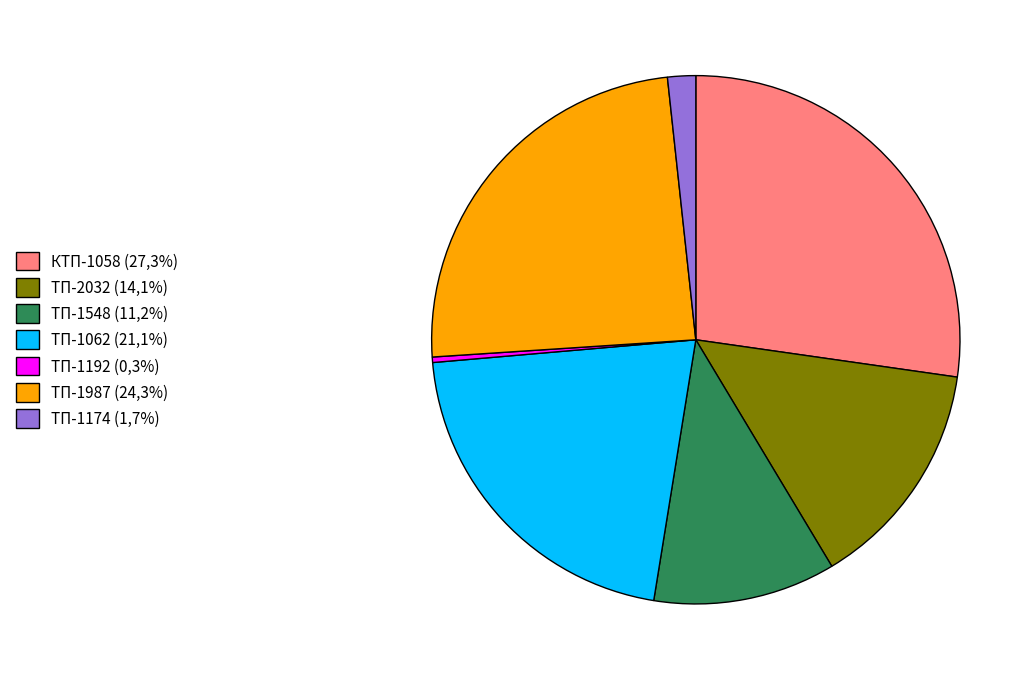

Does ТП-1548 represent more than half of the total?

No